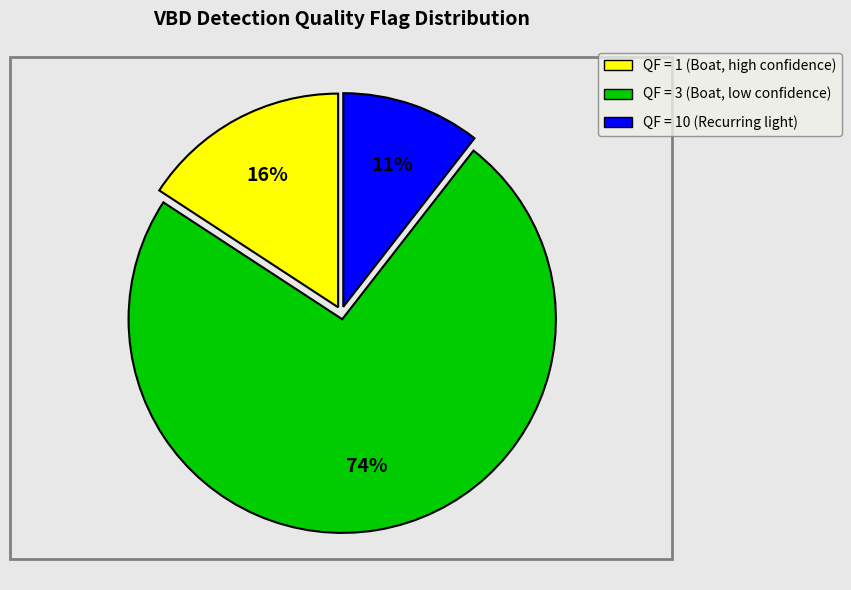

To the nearest percent, what percentage of the pie is QF = 1 (Boat, high confidence)?

16%